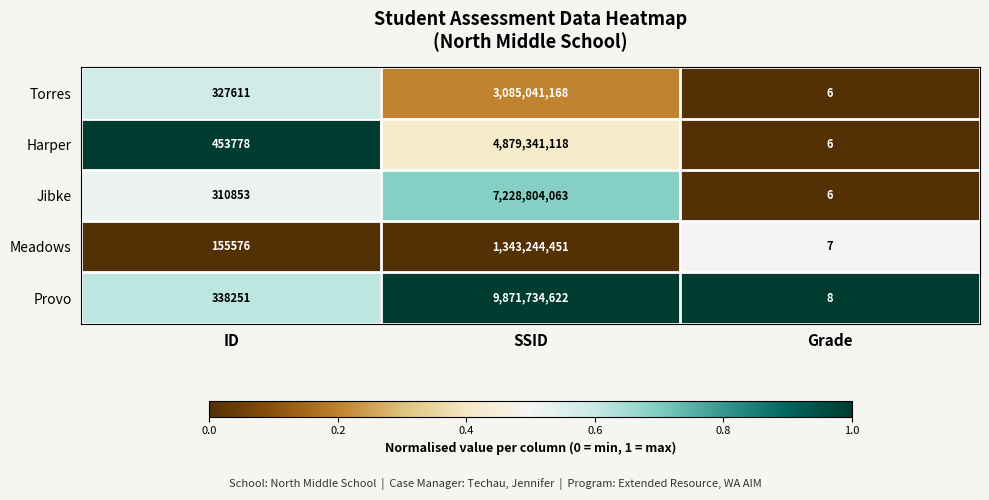

What is the maximum value shown in the chart?

9871734622